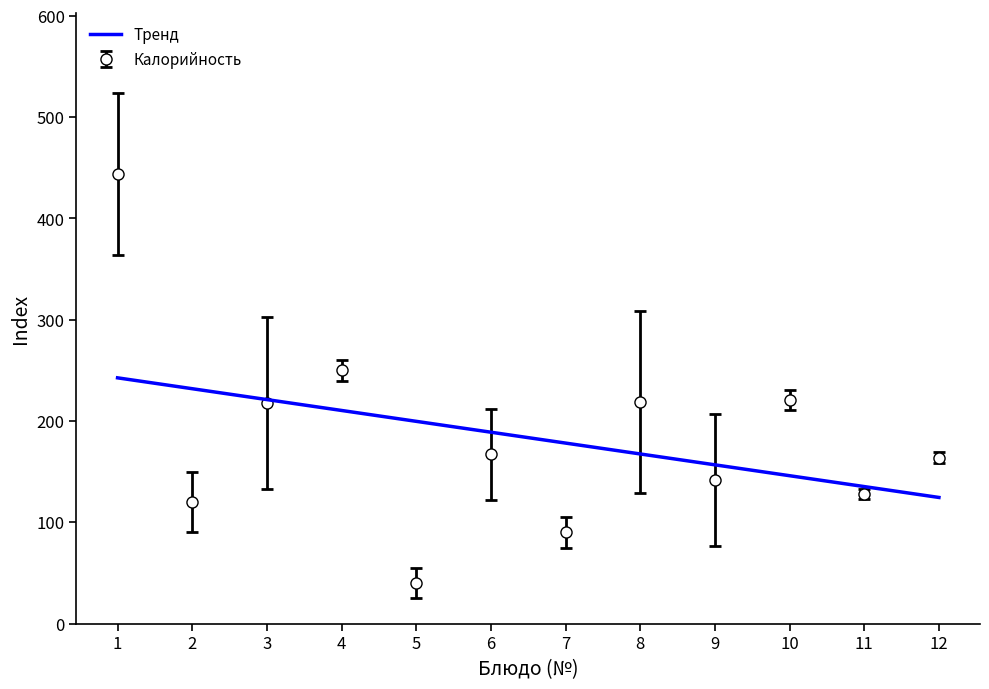

What is the value of the Калорийность point at the 4th from the left?

250.0